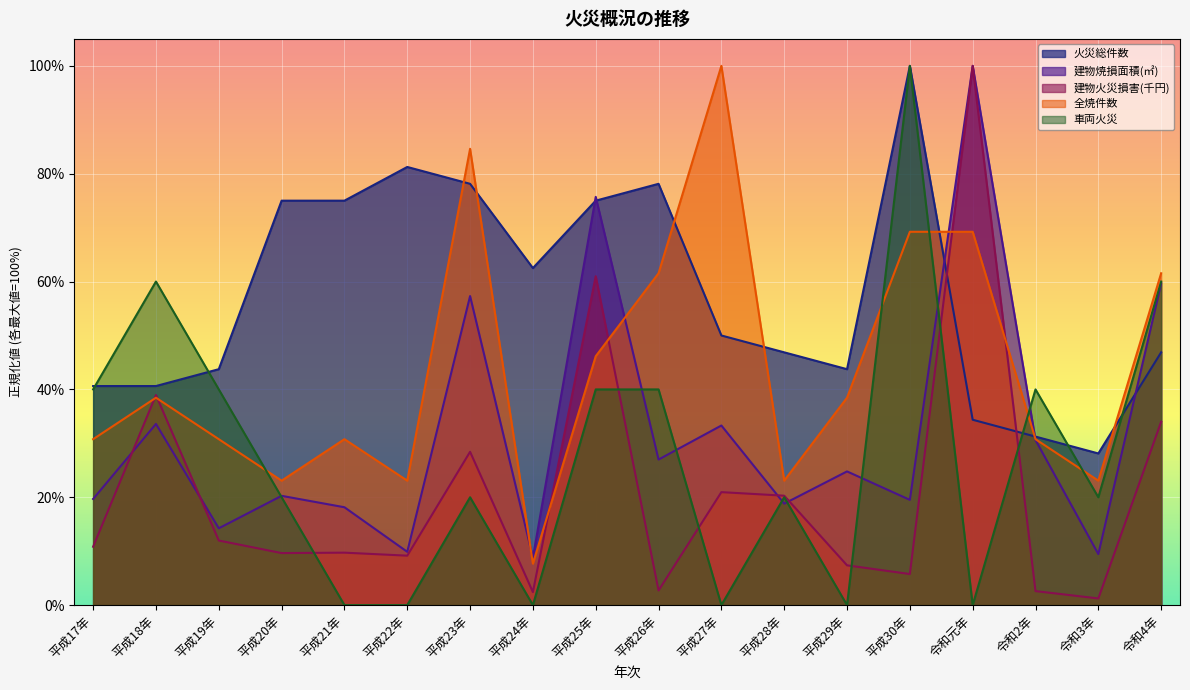

Is it true that 建物火災損害(千円) equals 0.2 at 平成18年?

False